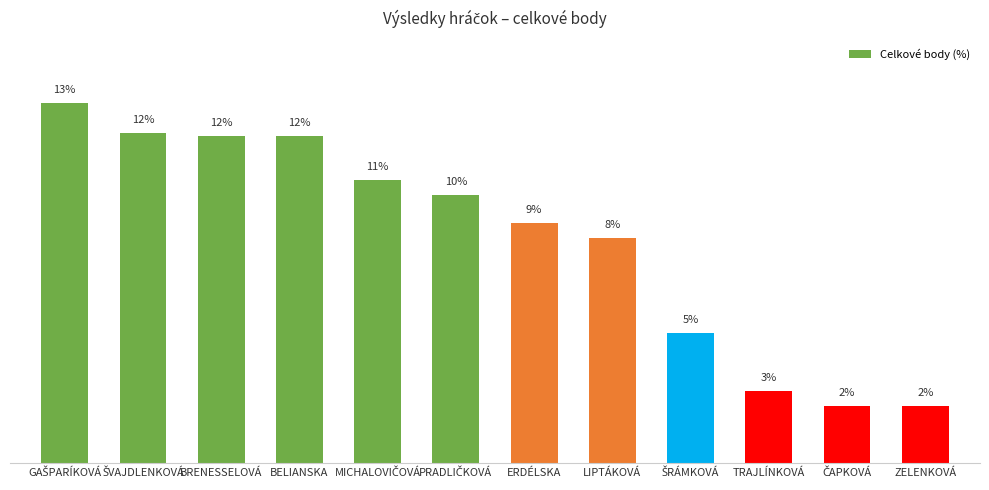

Does the chart contain stacked bars?

No